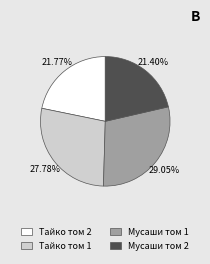

Which has a higher value, Мусаши том 1 or Мусаши том 2?

Мусаши том 1